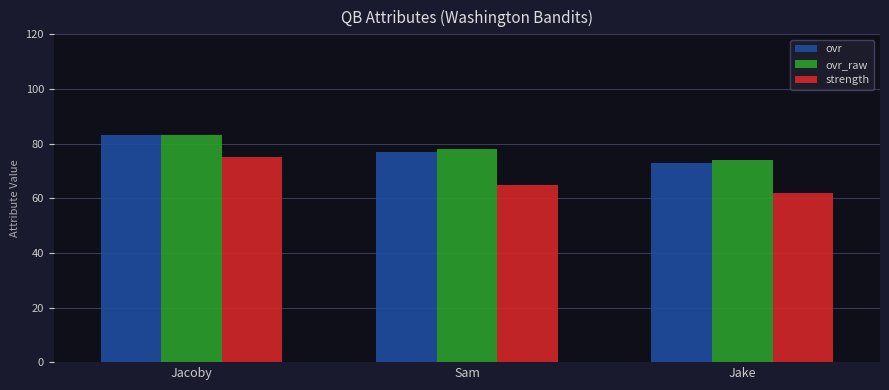

How many bars are there in each group?

3